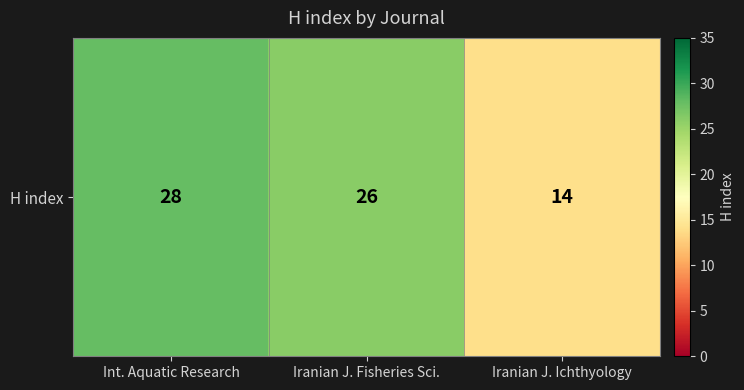

Reading right to left, what are all the values shown in this chart?

14	26	28